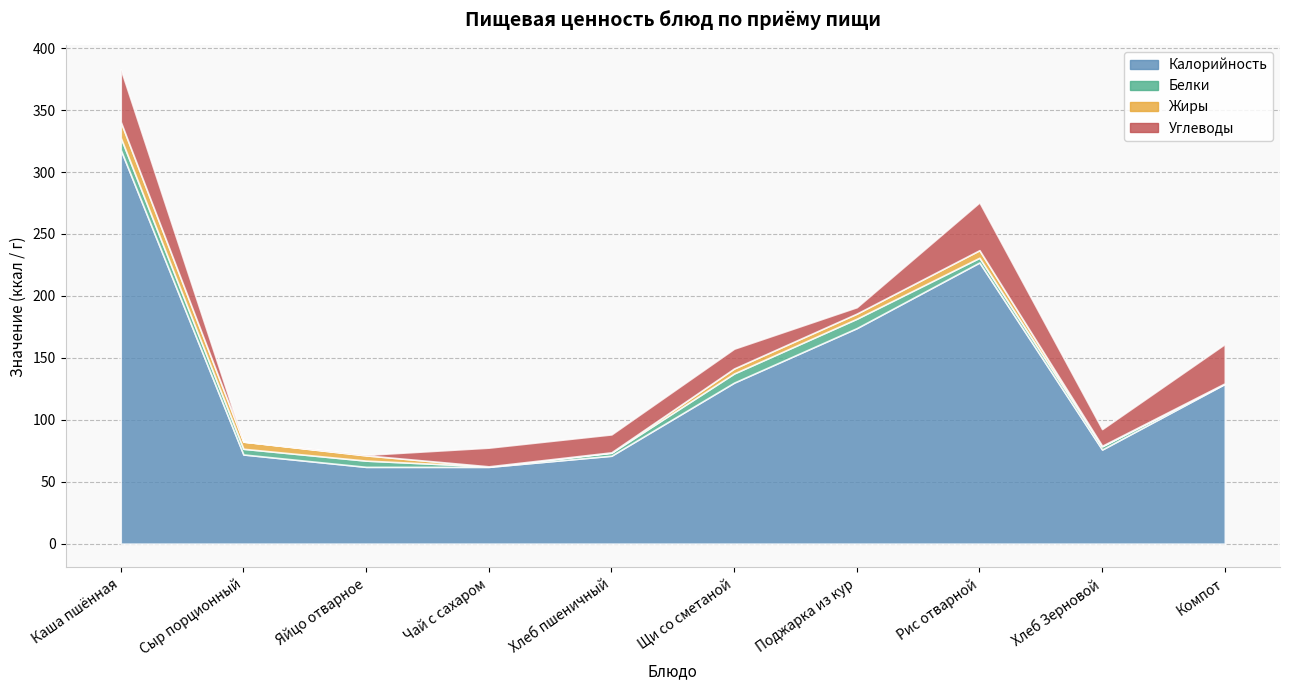

Which series has the largest total across all categories?

Калорийность